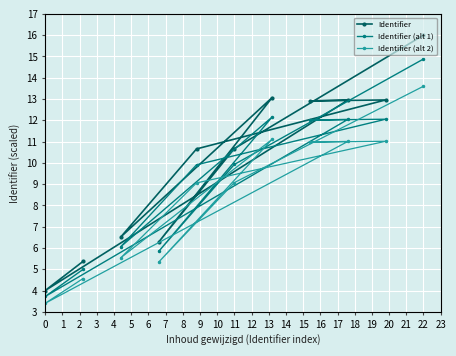

What is the approximate value of Identifier at 11?

10.7